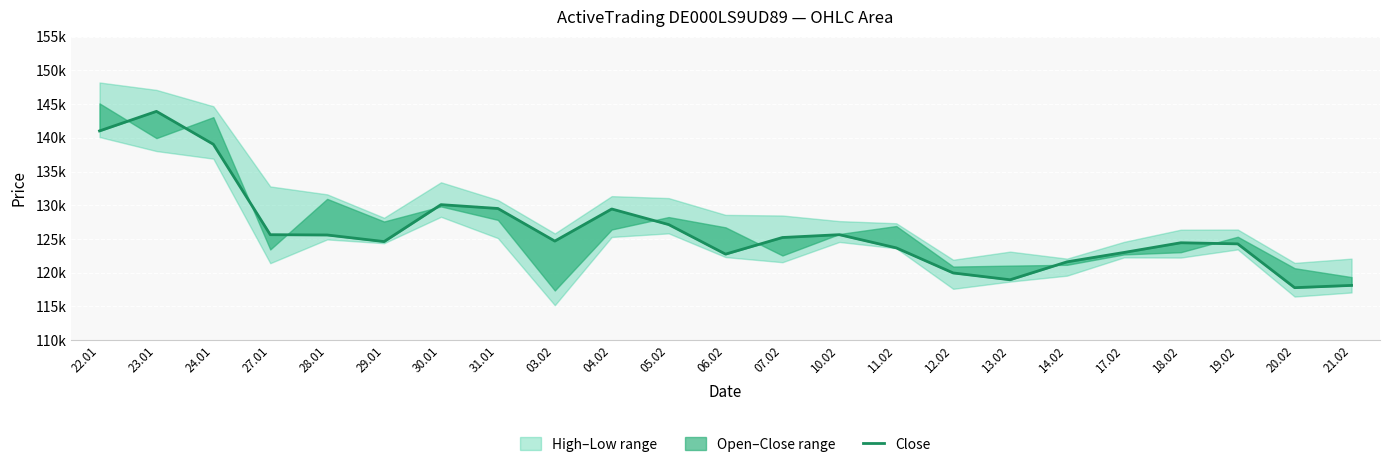

What is the sum of all values?

2906073